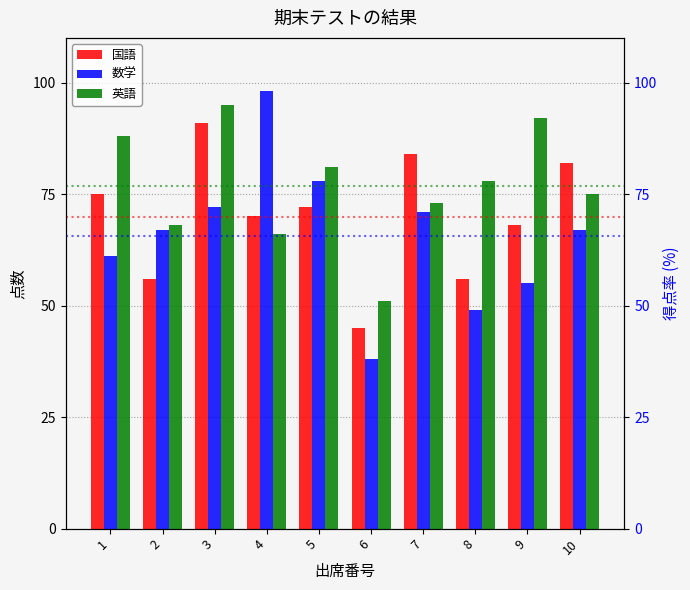

True or false: 国語 has a value of 56 at 2.

True